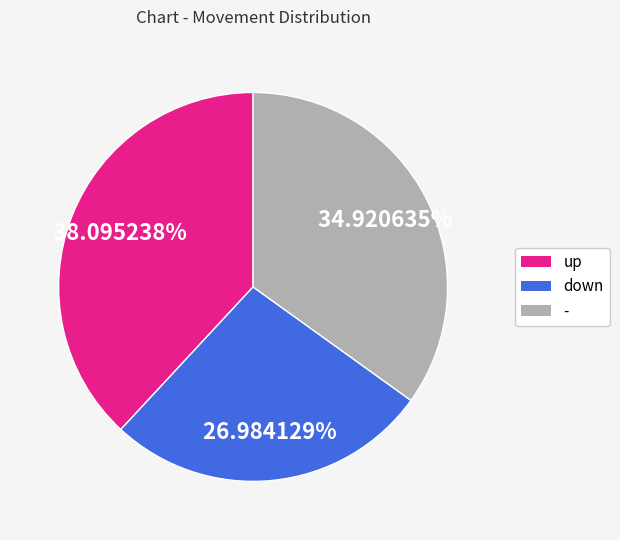

Combined, what portion of the pie is down and -?

61.9%